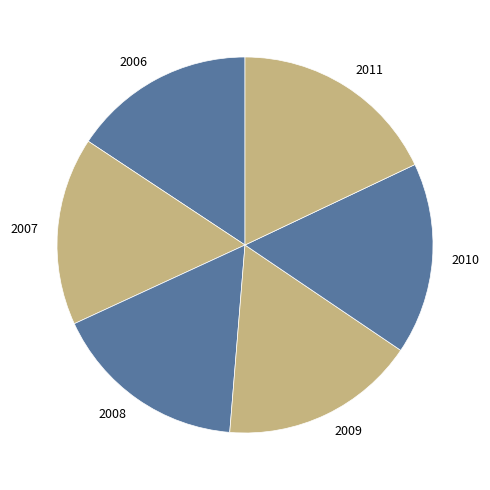

The 2010 slice represents 17% of the pie. True or false?

True